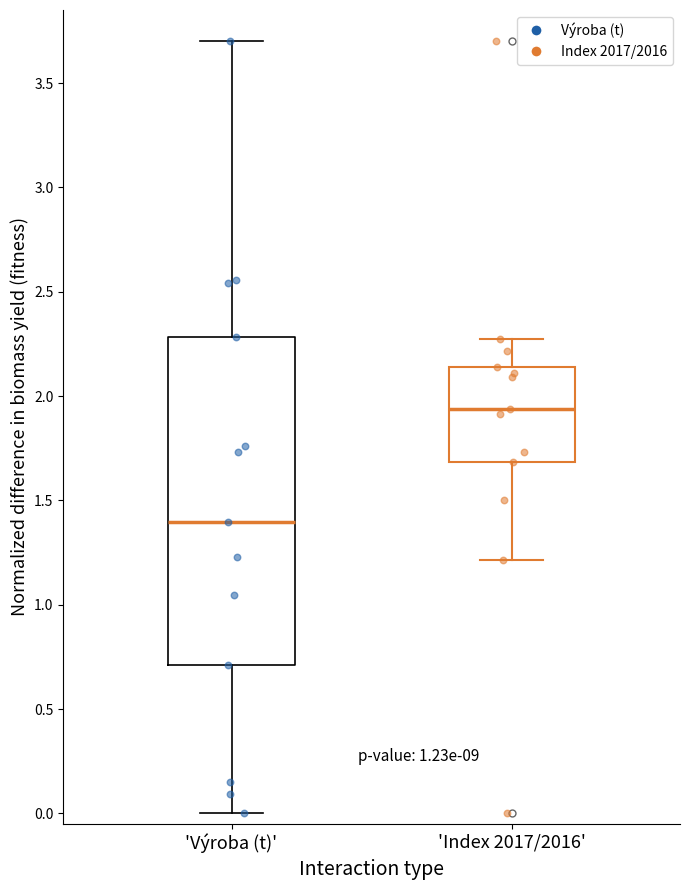

Comparing the boxes themselves (not the whiskers), which one is the tallest?

'Výroba (t)'